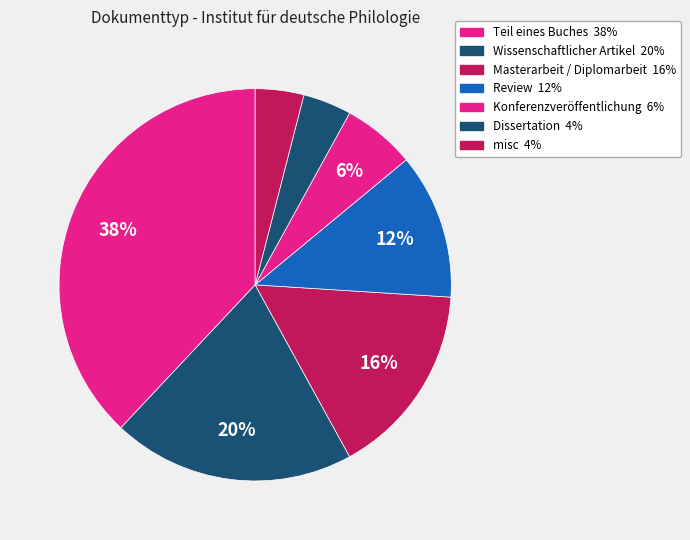

To the nearest percent, what is the average slice percentage?

14%